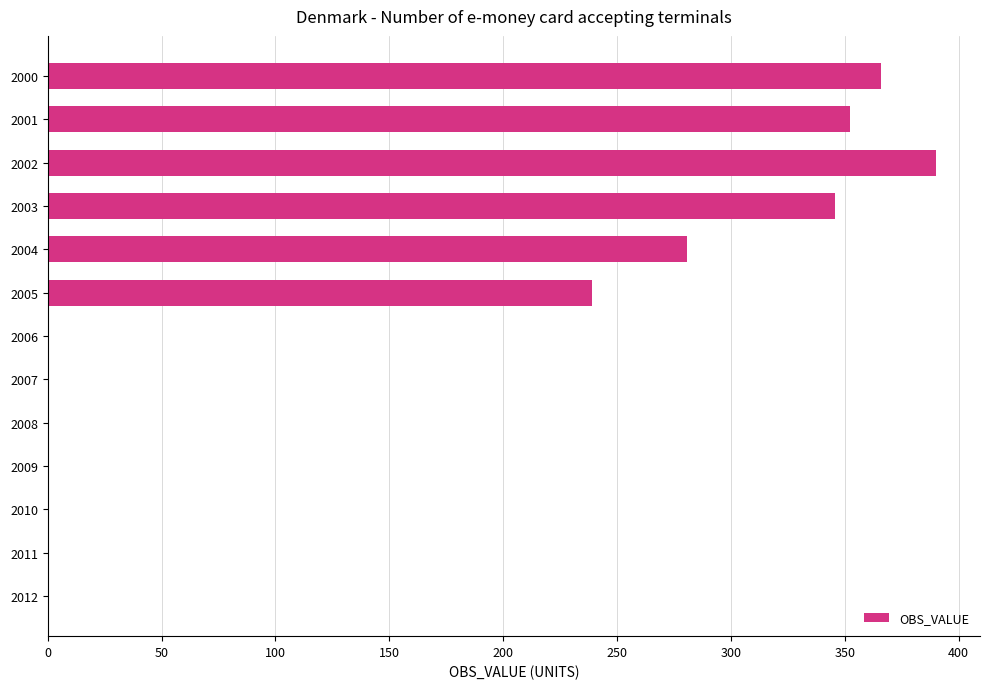

What is the average value?

151.8